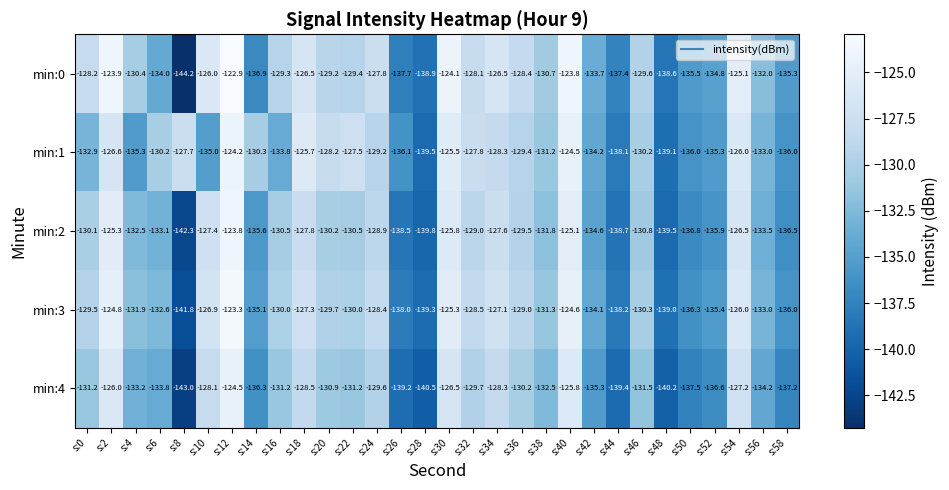

Which series has the largest total across all categories?

min:0